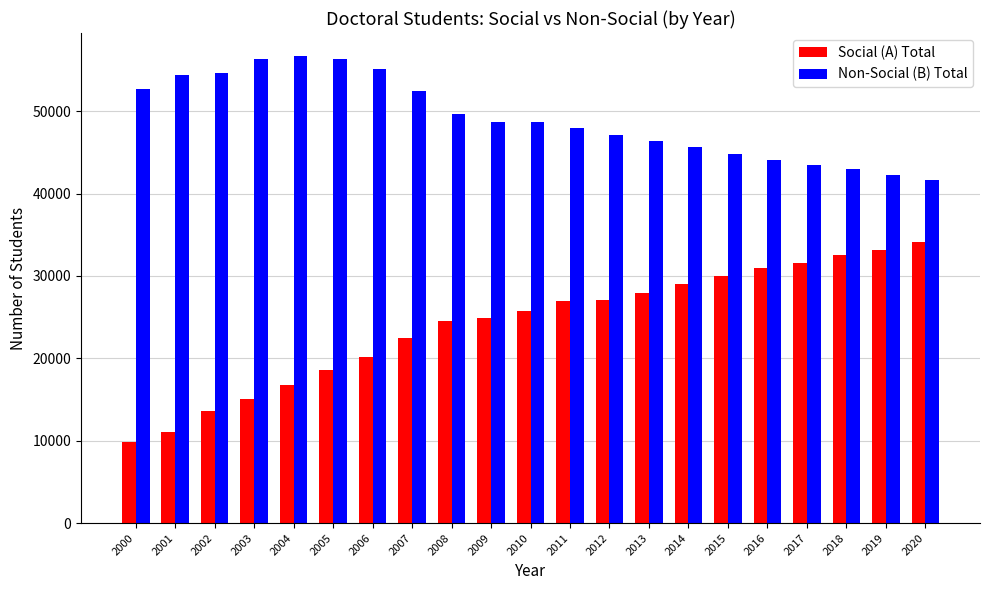

What is the minimum value for Social (A) Total?

9820